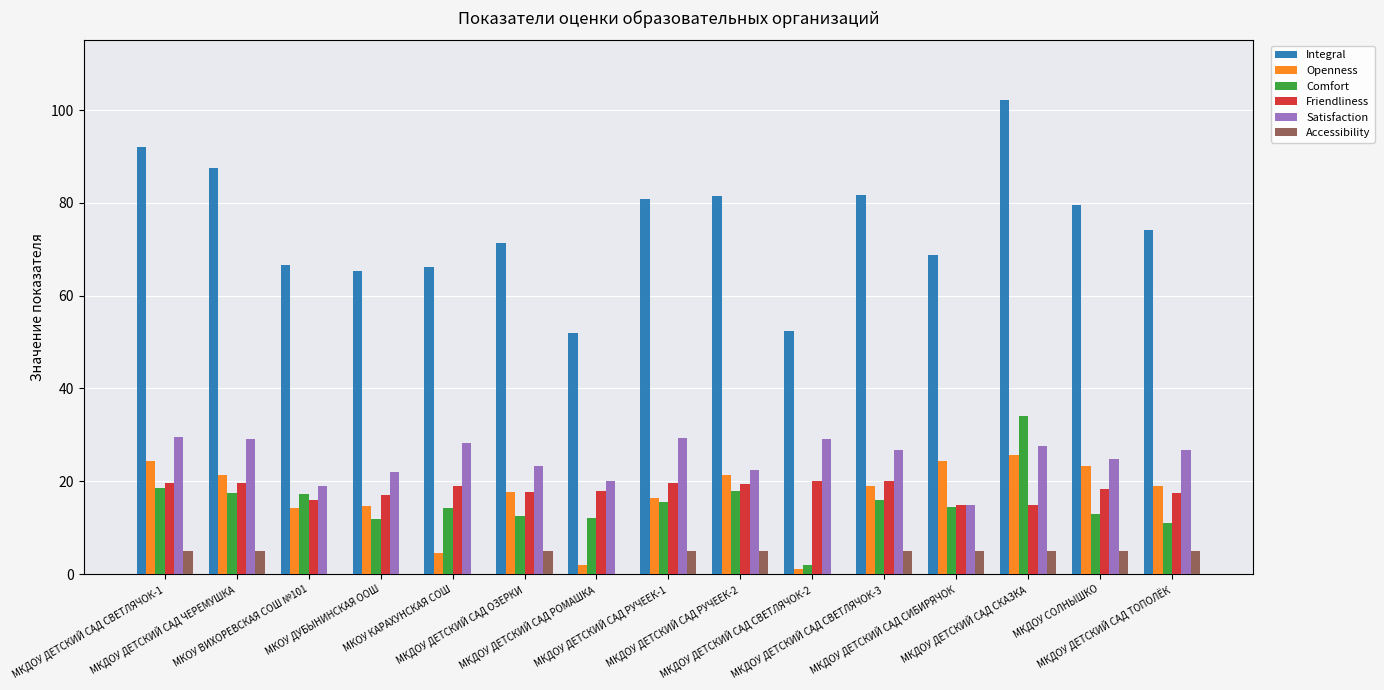

What are all the series names shown in the legend?

Integral, Openness, Comfort, Friendliness, Satisfaction, Accessibility